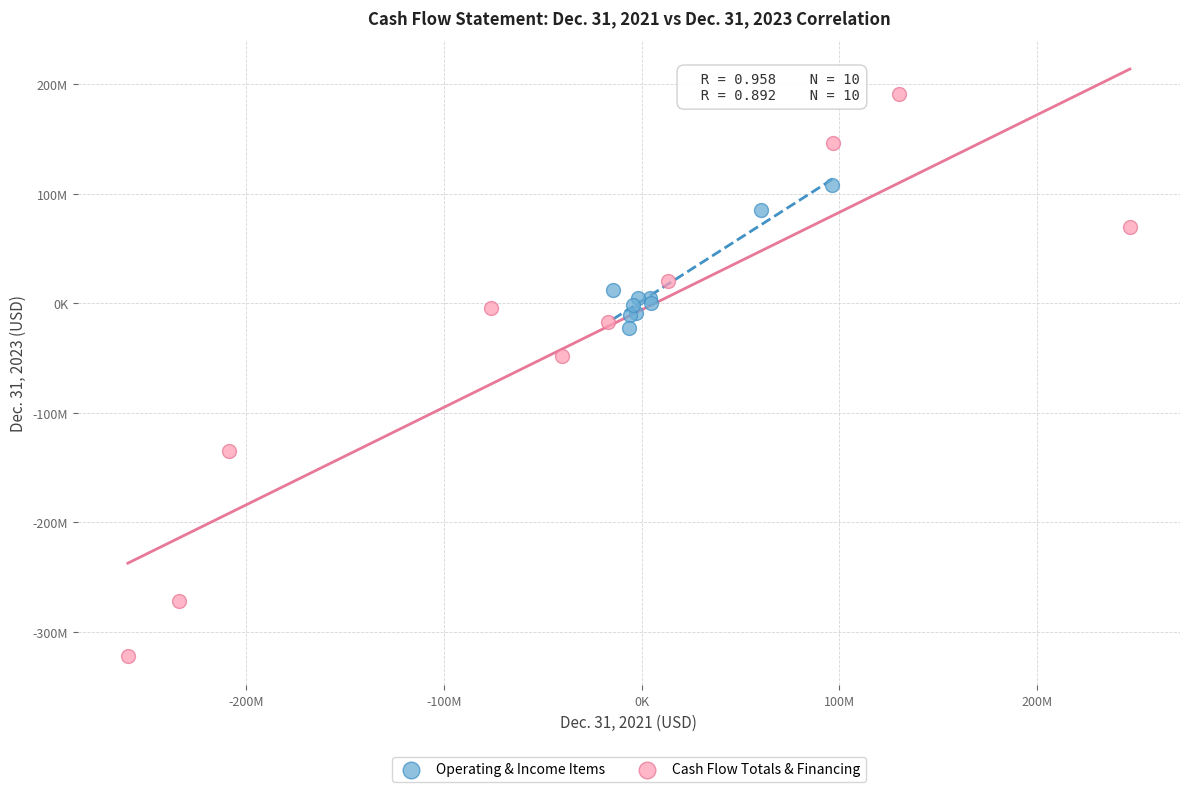

What are all the series names shown in the legend?

Operating & Income Items, Cash Flow Totals & Financing